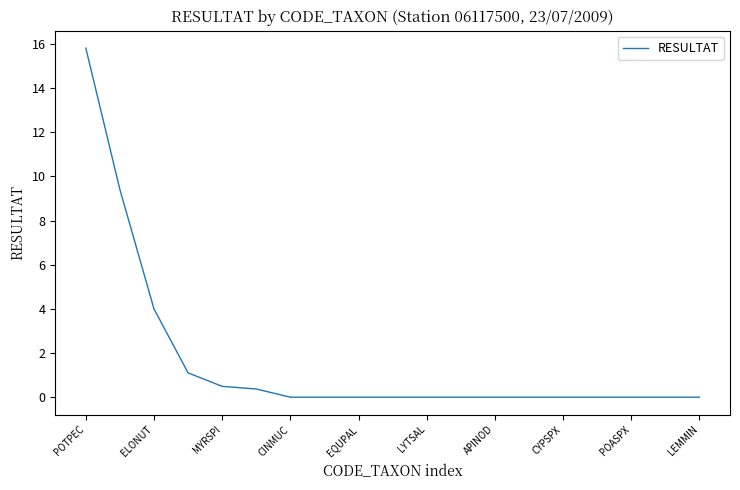

How many series are shown in this chart?

1